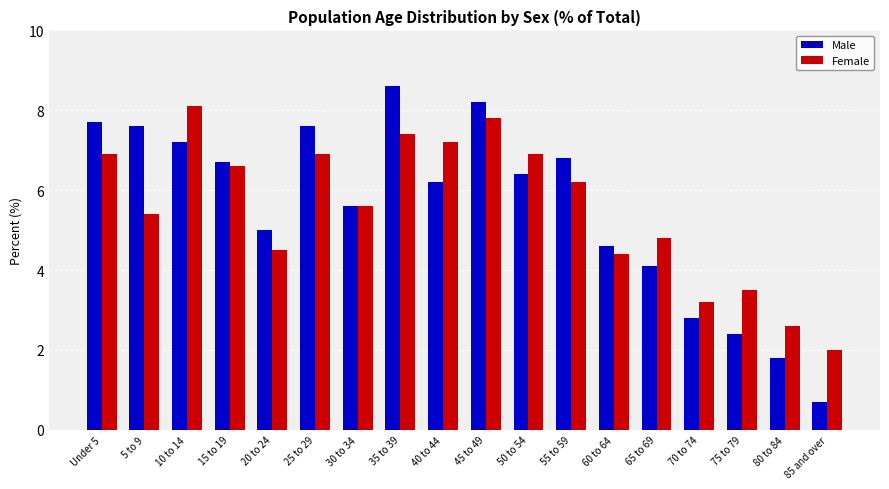

Is the value of Female at 25 to 29 greater than the value of Male at 25 to 29?

No